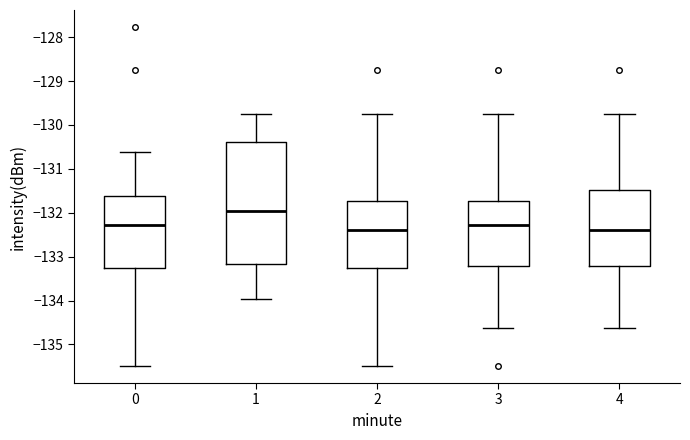

Which box is the tallest, from its lower edge to its upper edge?

1